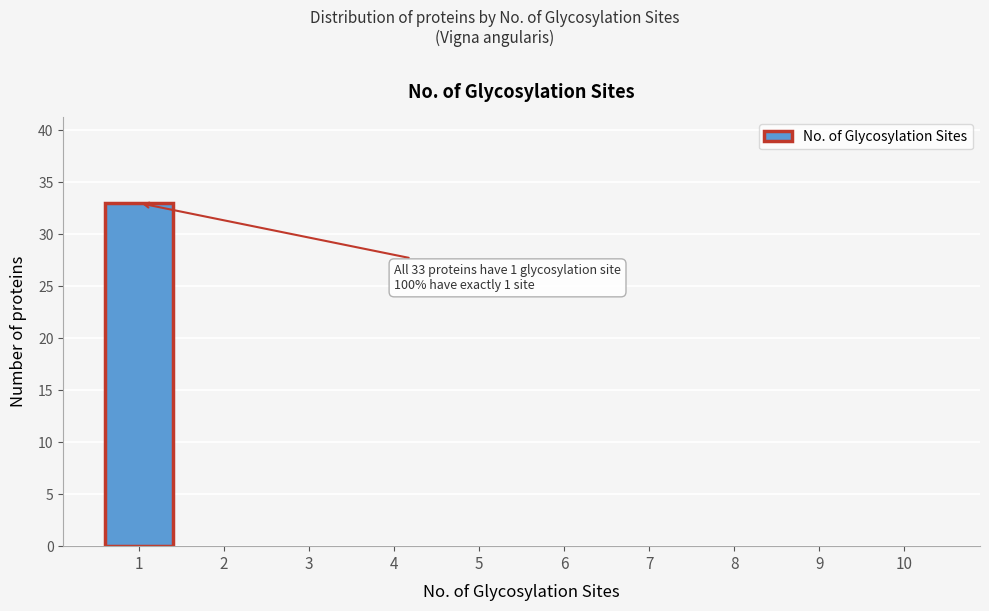

Reading left to right, transcribe all the data shown in this chart.

1=33	2=0	3=0	4=0	5=0	6=0	7=0	8=0	9=0	10=0